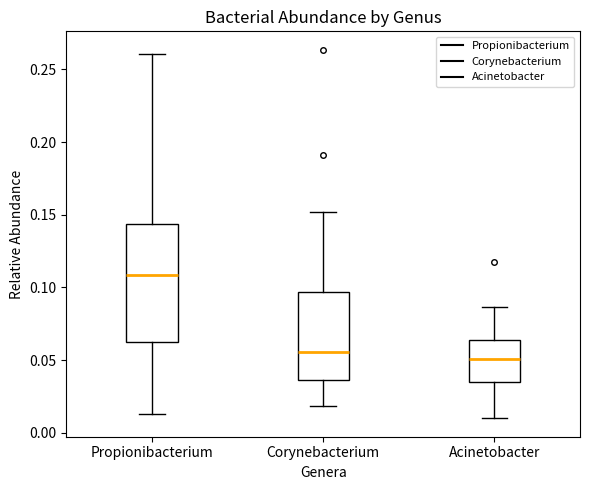

Reading left to right, transcribe this box plot: for each box, give where its median line is, the range the box spans, and where its two whiskers end, as read against the y-axis. The values are not printed on the chart, so give them approximately, as read against the axis.

Propionibacterium: median 0.110, box 0.065 to 0.145, whiskers 0.015 to 0.260
Corynebacterium: median 0.055, box 0.035 to 0.095, whiskers 0.020 to 0.150
Acinetobacter: median 0.050, box 0.035 to 0.065, whiskers 0.010 to 0.085